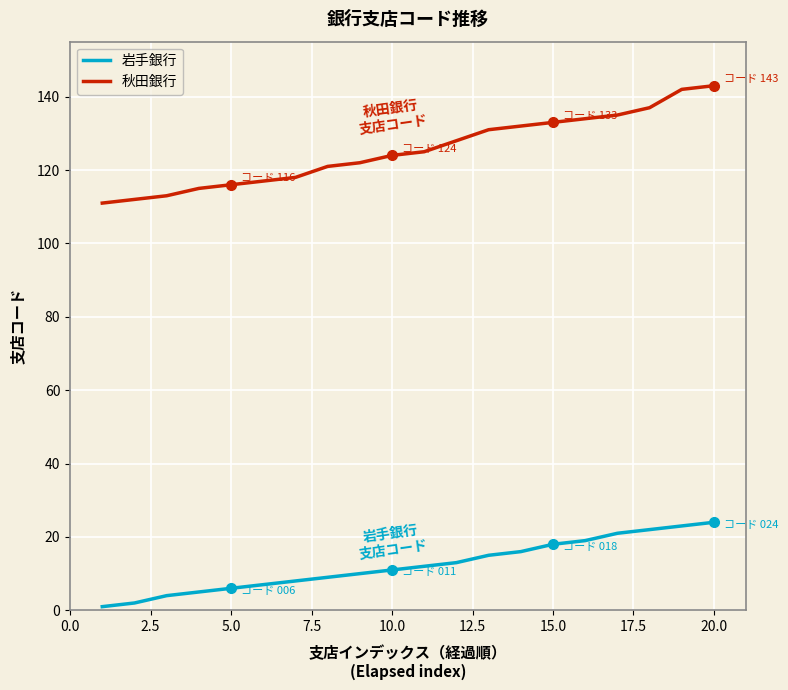

What is the difference between the maximum and minimum values in the 岩手銀行 series?

23